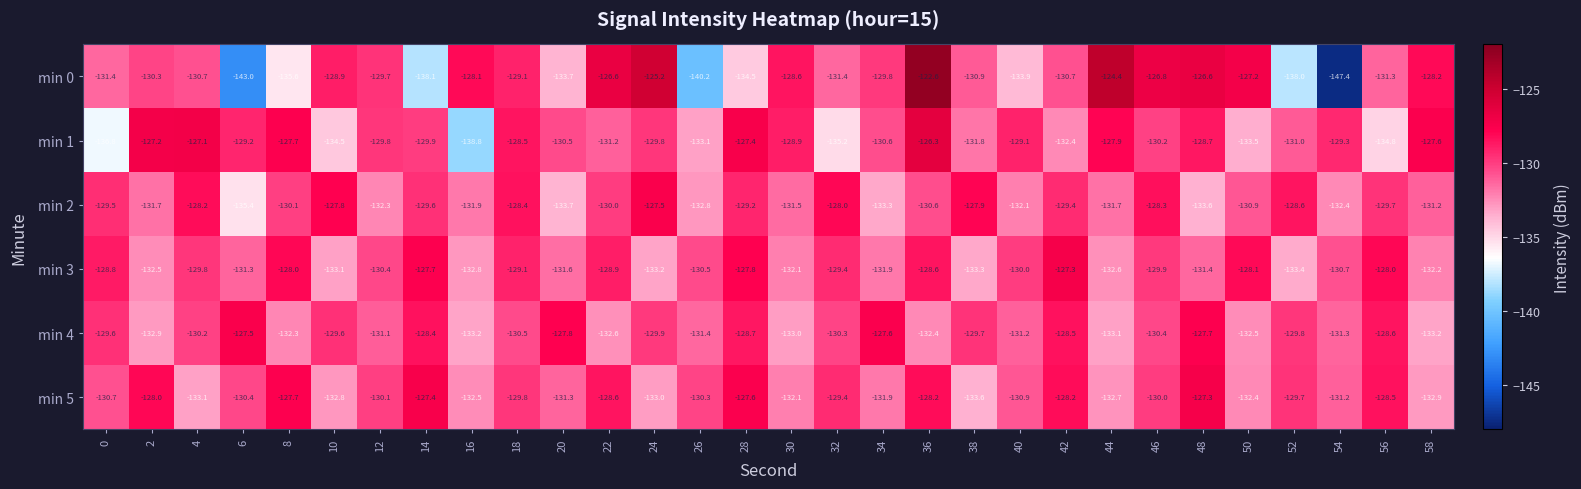

What is the highest value of the min 1 series?

-126.3